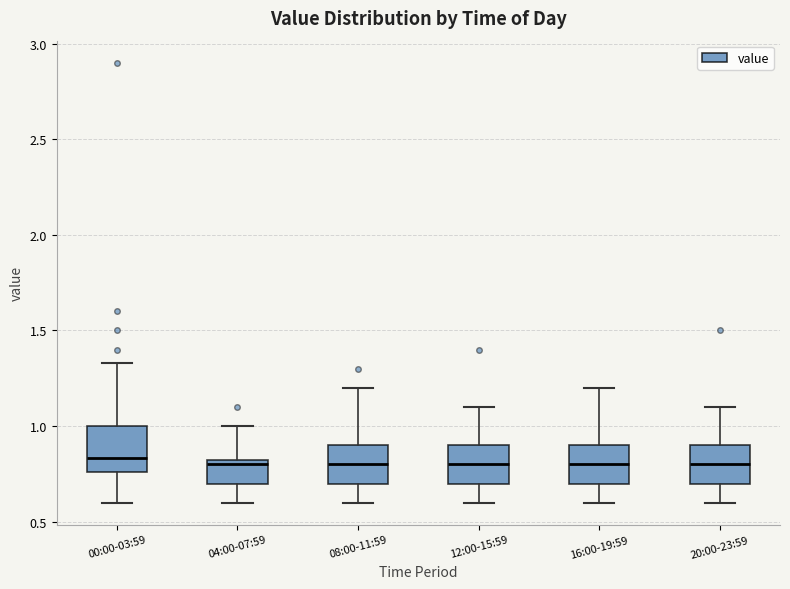

Reading left to right, read every box against the y-axis: the position of its median line, the range the box covers, and the ends of its whiskers. The values are not printed on the chart, so give them approximately, as read against the axis.

00:00-03:59: median 0.85, box 0.75 to 1.00, whiskers 0.60 to 1.35
04:00-07:59: median 0.80, box 0.70 to 0.85, whiskers 0.60 to 1.00
08:00-11:59: median 0.80, box 0.70 to 0.90, whiskers 0.60 to 1.20
12:00-15:59: median 0.80, box 0.70 to 0.90, whiskers 0.60 to 1.10
16:00-19:59: median 0.80, box 0.70 to 0.90, whiskers 0.60 to 1.20
20:00-23:59: median 0.80, box 0.70 to 0.90, whiskers 0.60 to 1.10